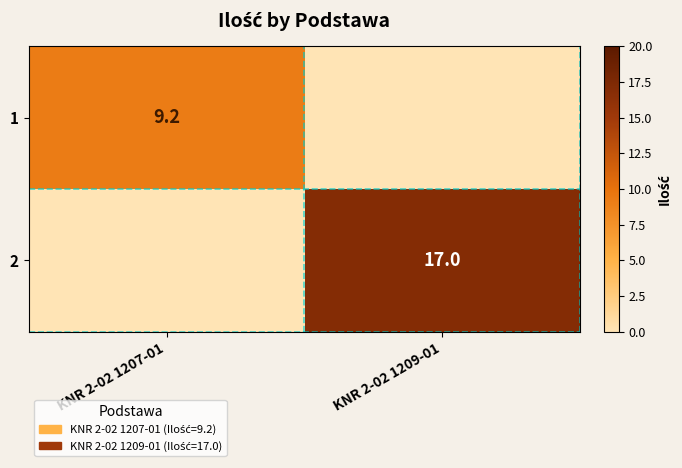

Is the value of 1 at KNR 2-02 1207-01 greater than the value of 2 at KNR 2-02 1209-01?

No